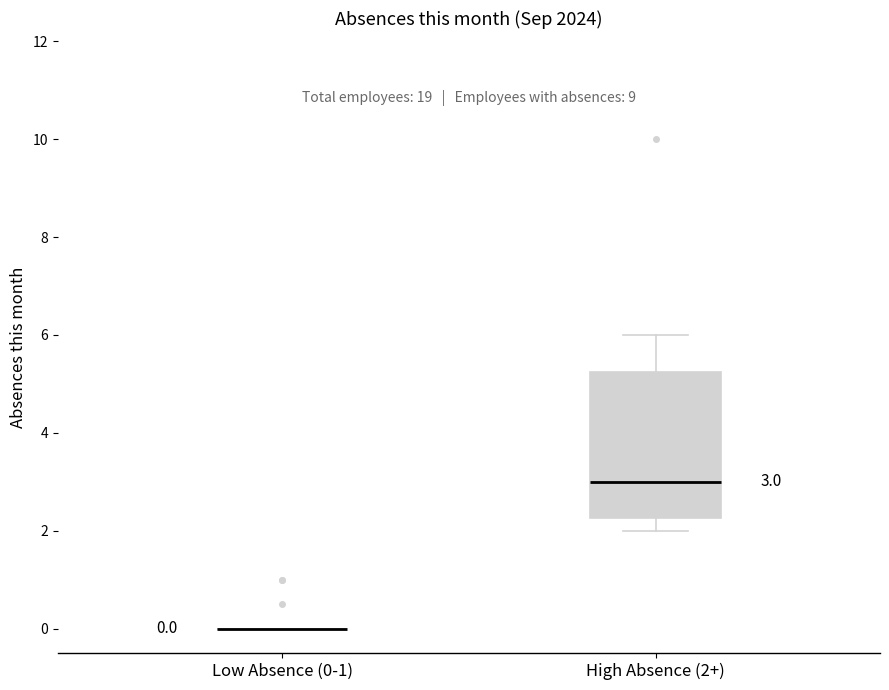

Comparing the boxes themselves (not the whiskers), which one is the tallest?

High Absence (2+)